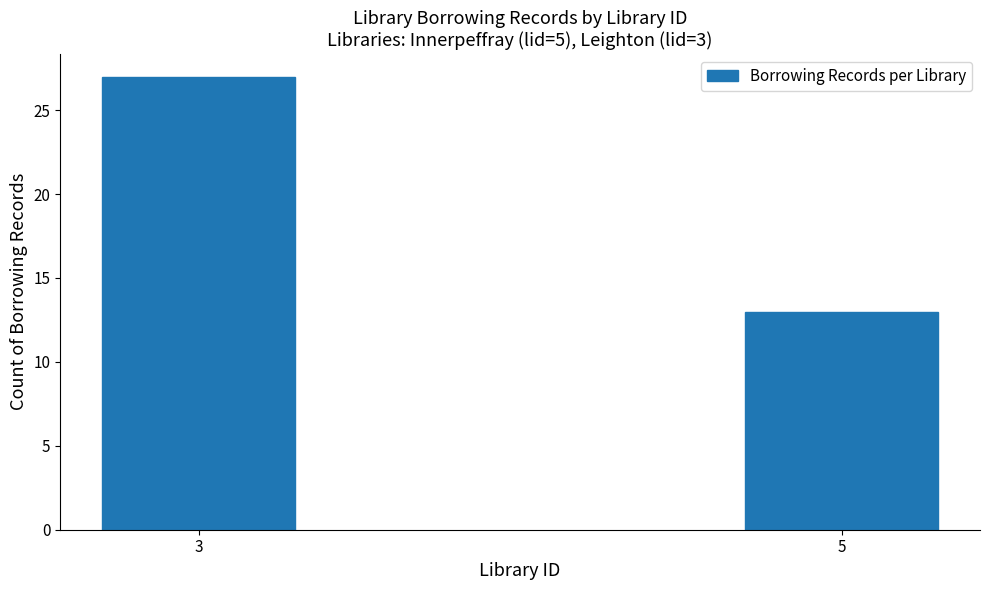

Reading left to right, extract all data points from this chart.

27	13